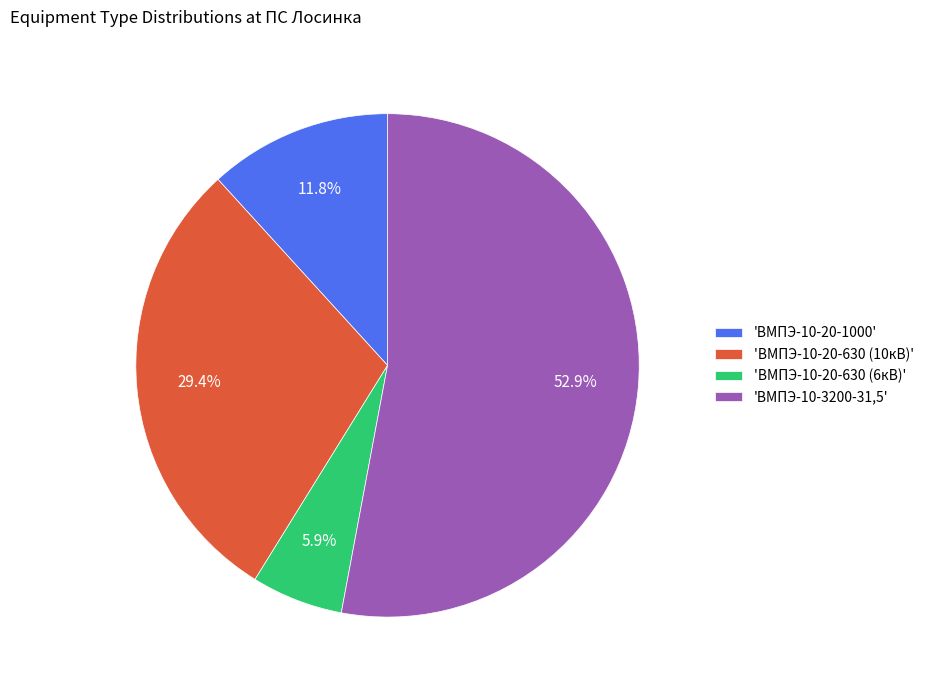

What is the smallest slice in the pie chart?

'ВМПЭ-10-20-630 (6кВ)'